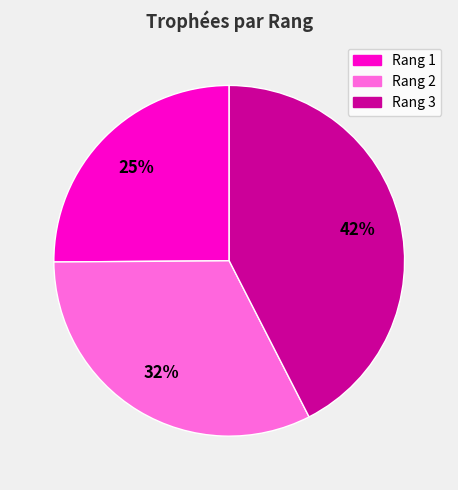

To the nearest percent, what is the difference between the largest and smallest slice percentages?

17%